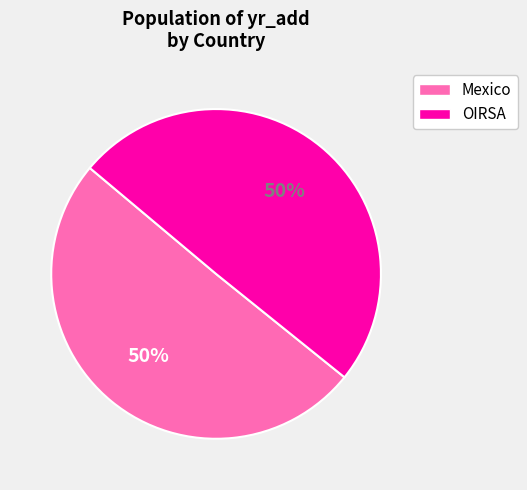

What percentage is the OIRSA slice, to the nearest percent?

50%